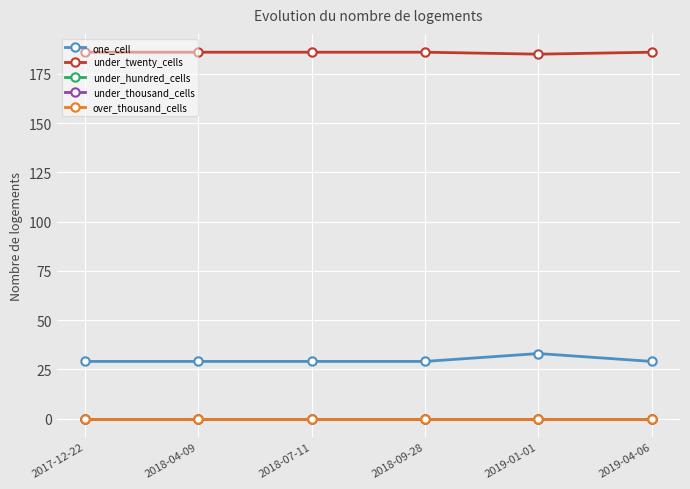

Does the chart have visible grid lines?

Yes